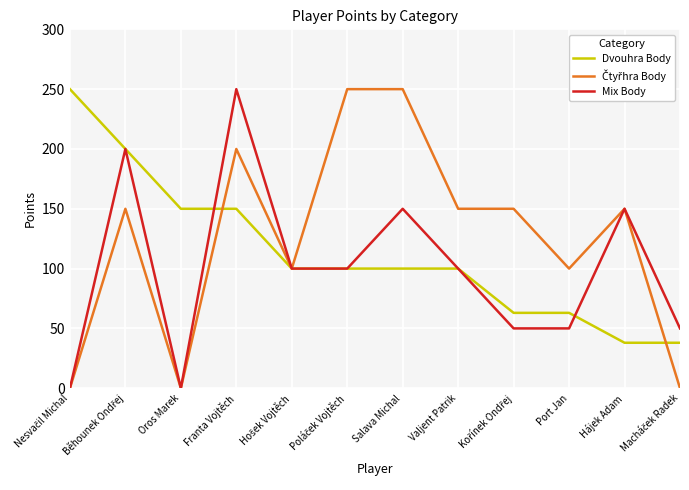

At which category is the sum across all series the highest?

Franta Vojtěch